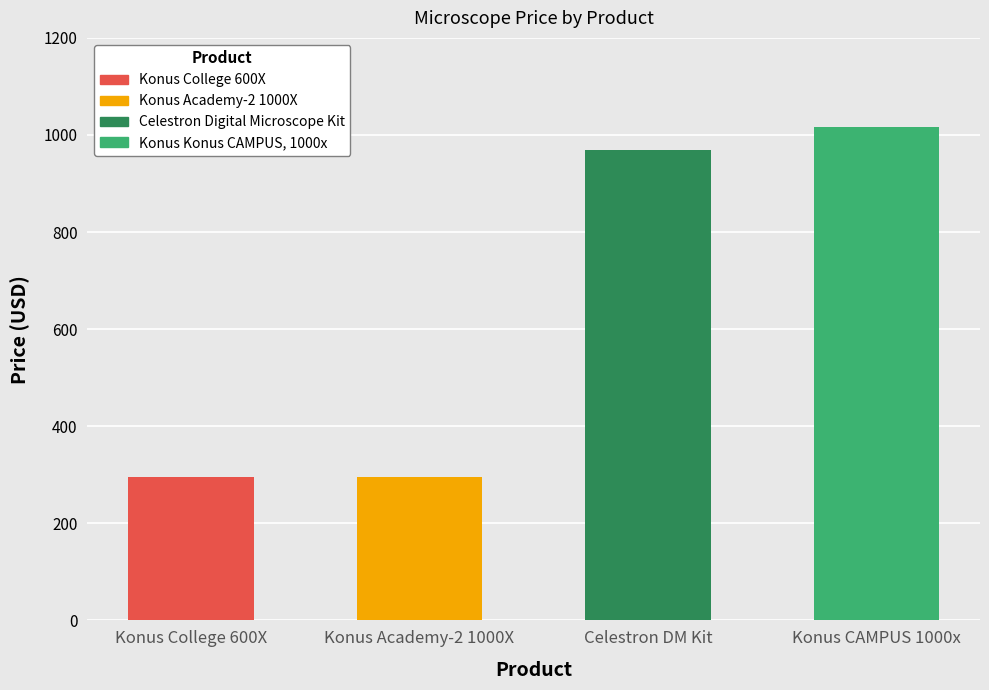

Reading left to right, transcribe all the data shown in this chart.

294.5	294.5	969.0	1016.5